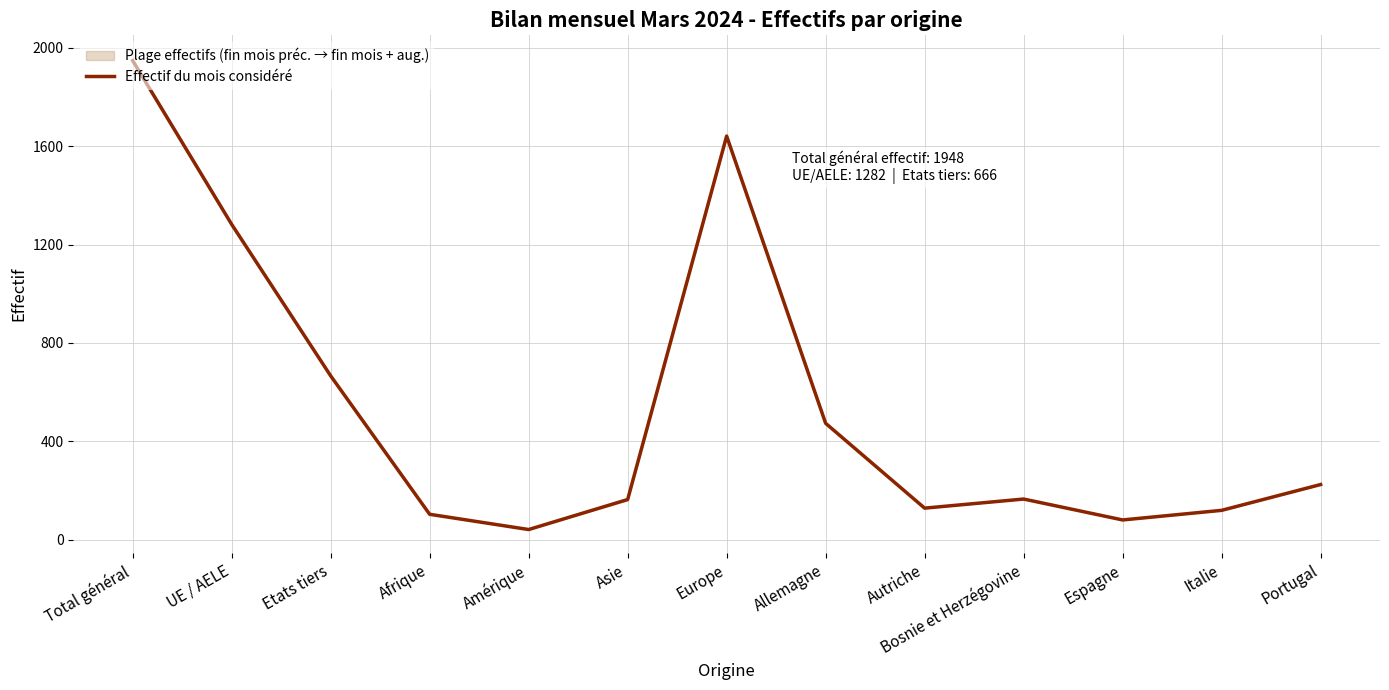

What is the change in value from Allemagne to Autriche?

-345